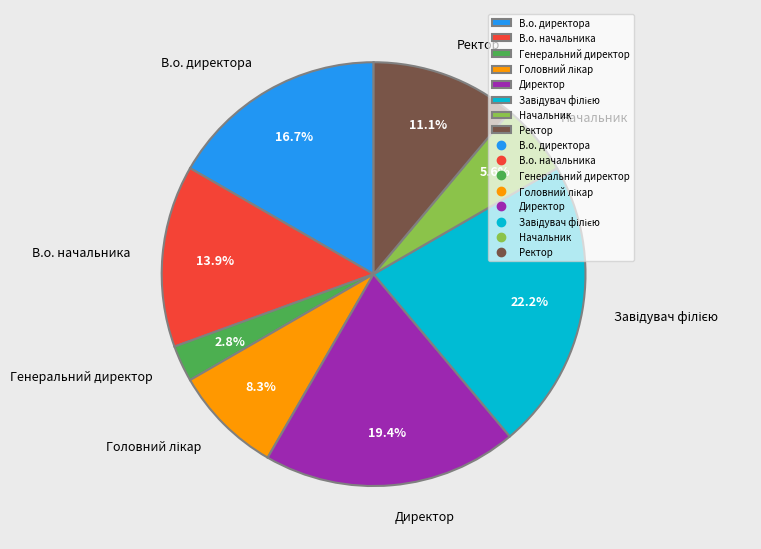

Combined, do Генеральний директор and Директор account for over 50%?

No